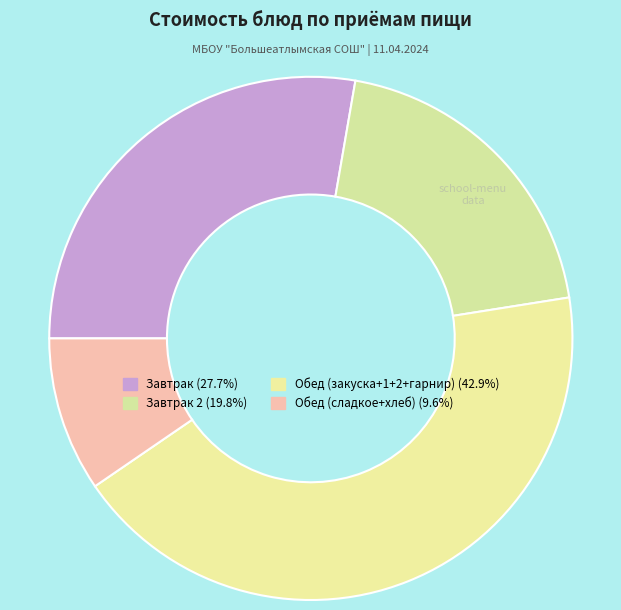

How many segments does this pie chart have?

4